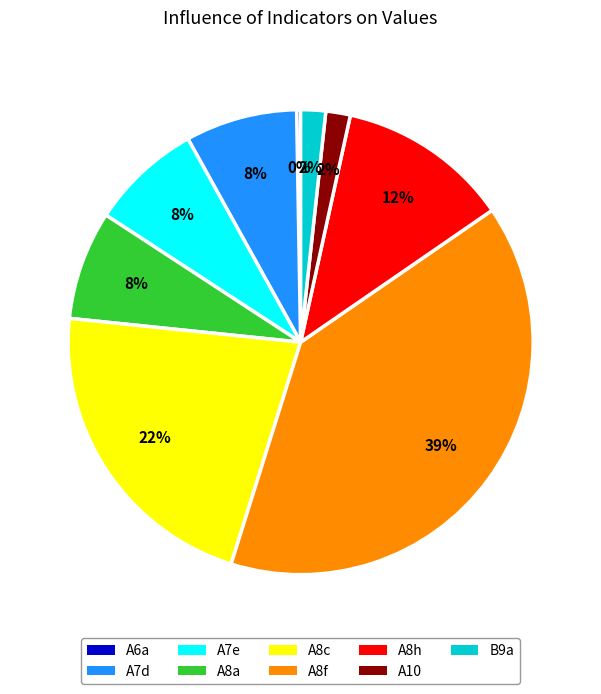

Which category has the biggest portion of the pie?

A8f